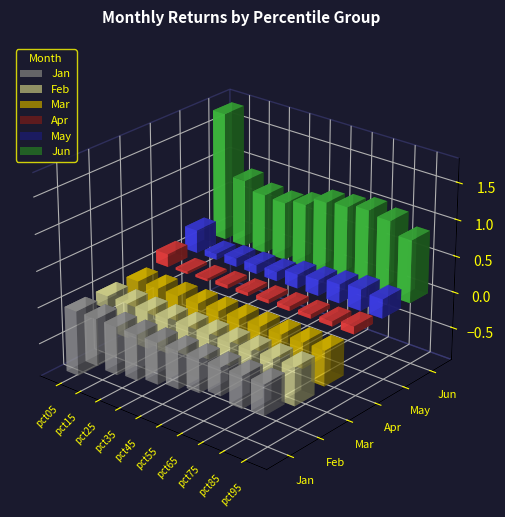

Reading left to right, transcribe all the data shown in this chart.

Jan: -0.9	-0.6	-0.7	-0.6	-0.6	-0.5	-0.5	-0.4	-0.4	-0.4
Feb: -0.2	-0.5	-0.5	-0.5	-0.4	-0.3	-0.3	-0.3	-0.3	-0.5
Mar: -0.4	-0.4	-0.4	-0.4	-0.4	-0.4	-0.3	-0.3	-0.4	-0.5
Apr: 0.2	0.0	0.0	0.1	0.0	0.1	0.1	0.1	0.1	0.1
May: 0.3	0.1	0.1	0.1	0.1	0.2	0.2	0.3	0.3	0.3
Jun: 1.8	0.9	0.8	0.8	0.9	1.0	1.0	1.1	1.0	0.9